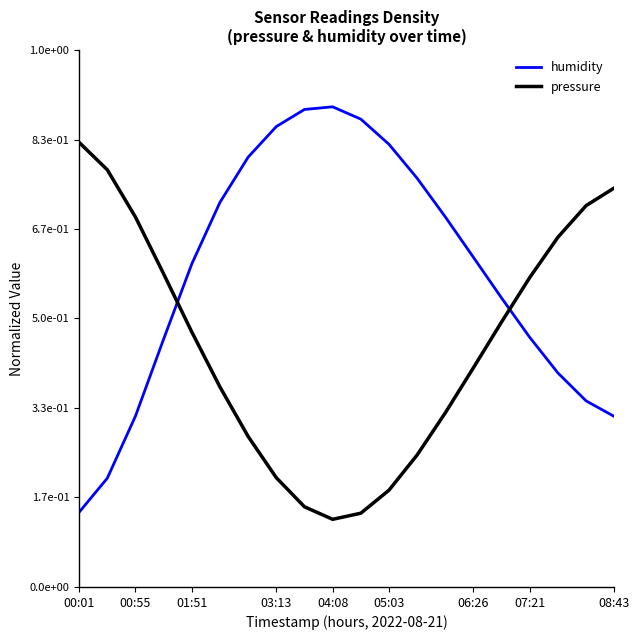

In pressure, how many points are lower than both neighbors (excluding endpoints)?

1